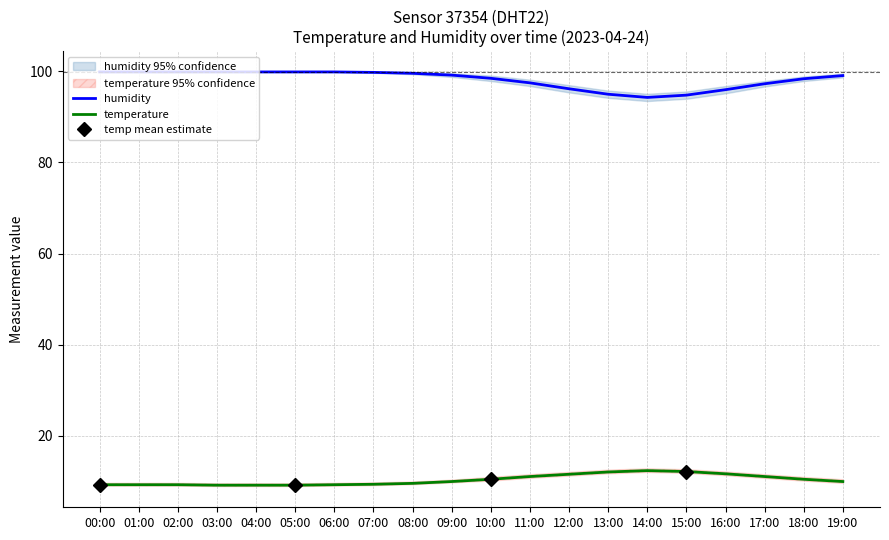

How many values in the humidity series are below 99?

9